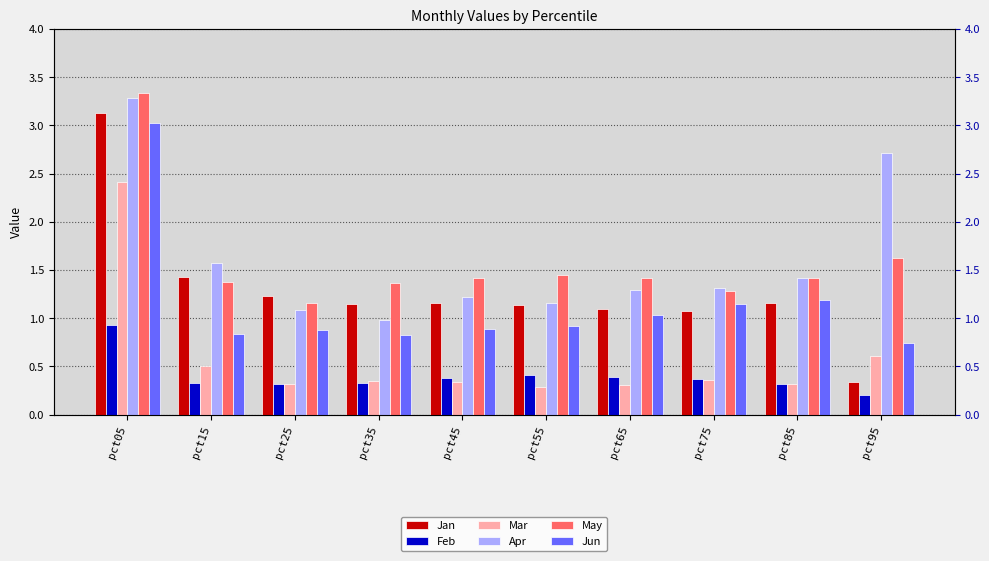

What is the highest value of the Feb series?

0.9